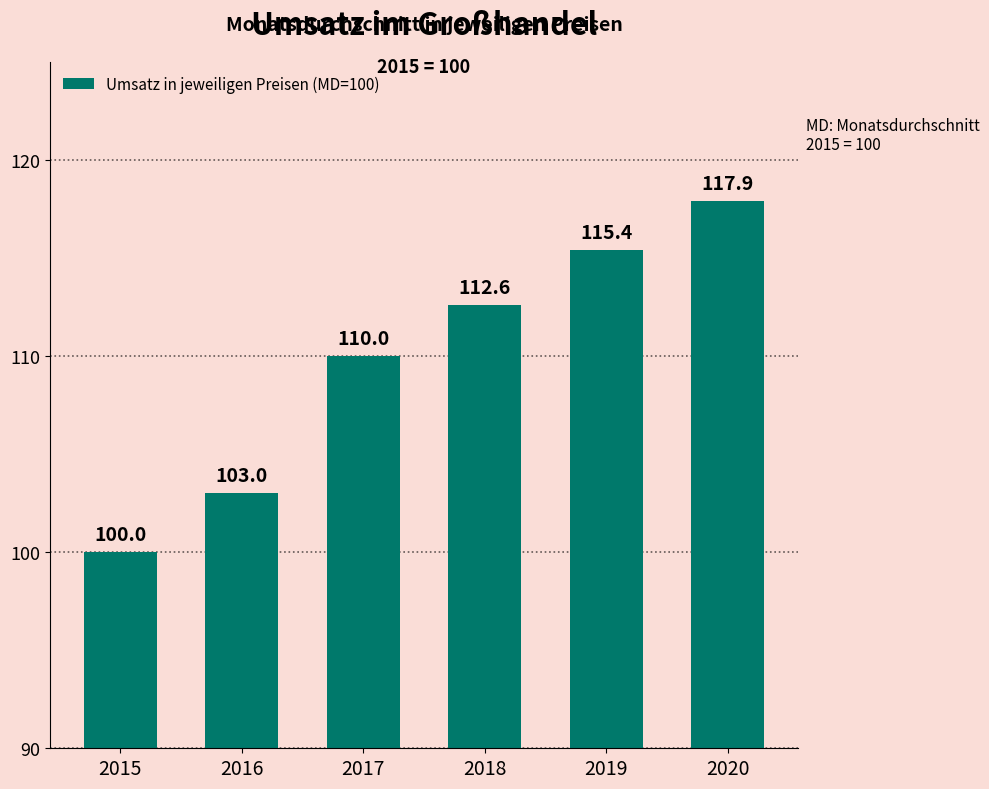

Rank the categories by value from highest to lowest.

2020, 2019, 2018, 2017, 2016, 2015